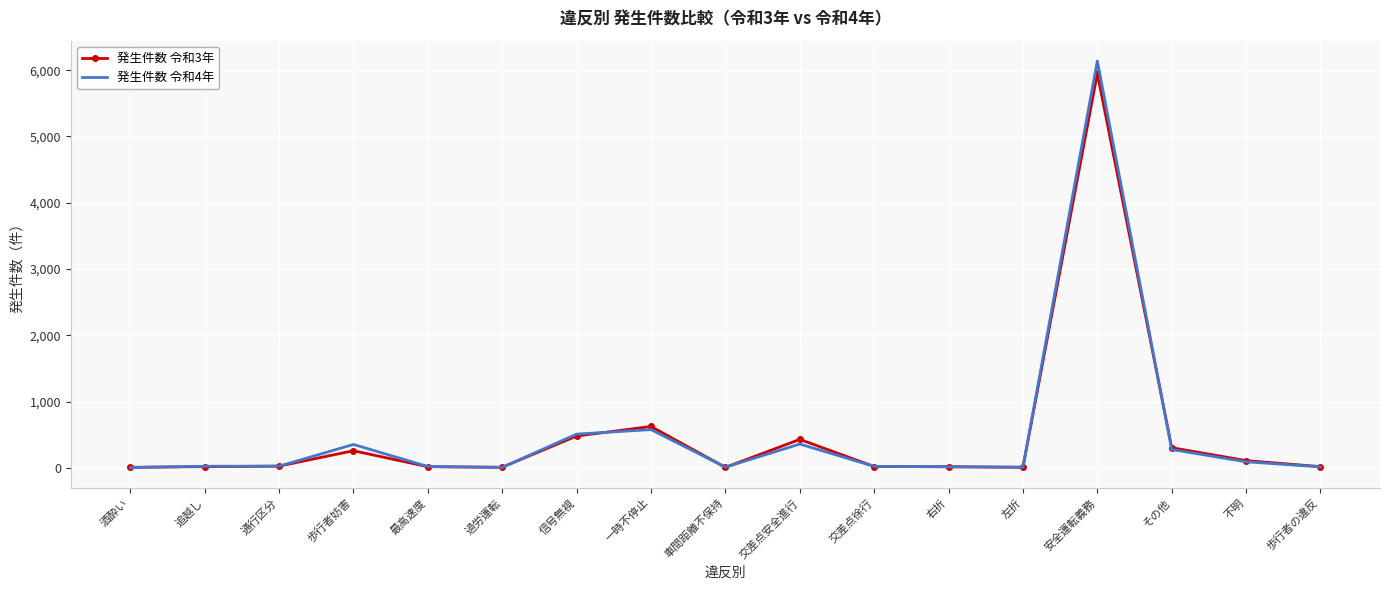

At which category is the sum across all series the highest?

安全運転義務